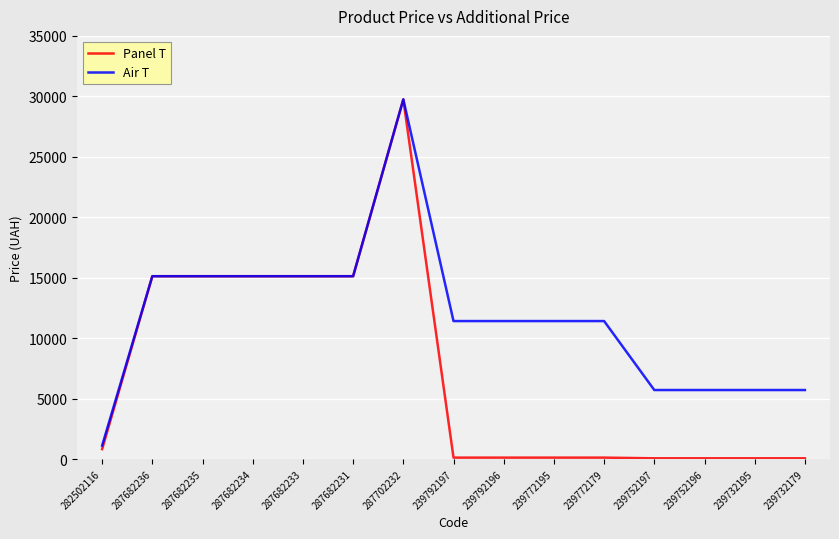

Which category has the highest value in the Air T series?

287702232